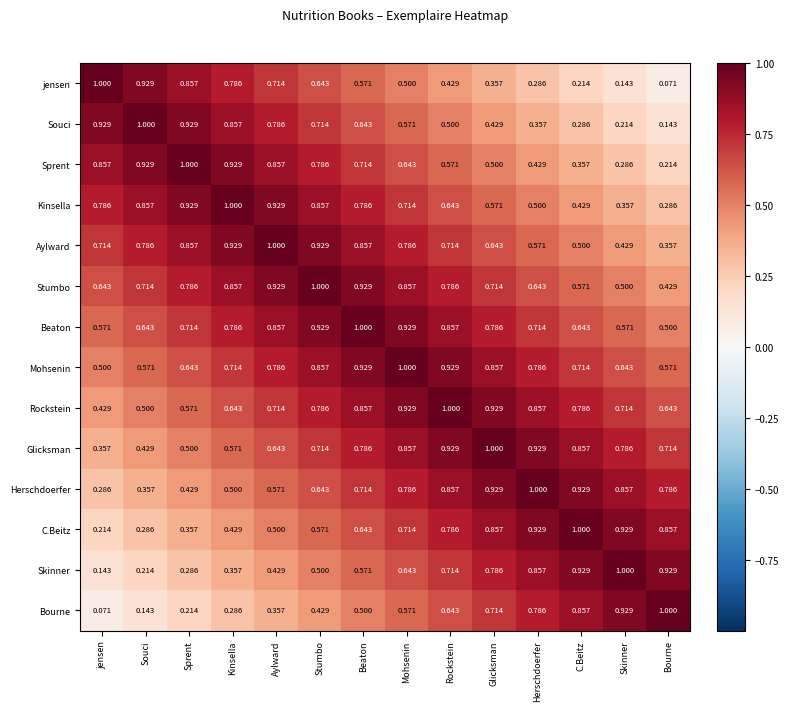

Is the value of Mohsenin at Beaton greater than the value of C.Beitz at jensen?

Yes